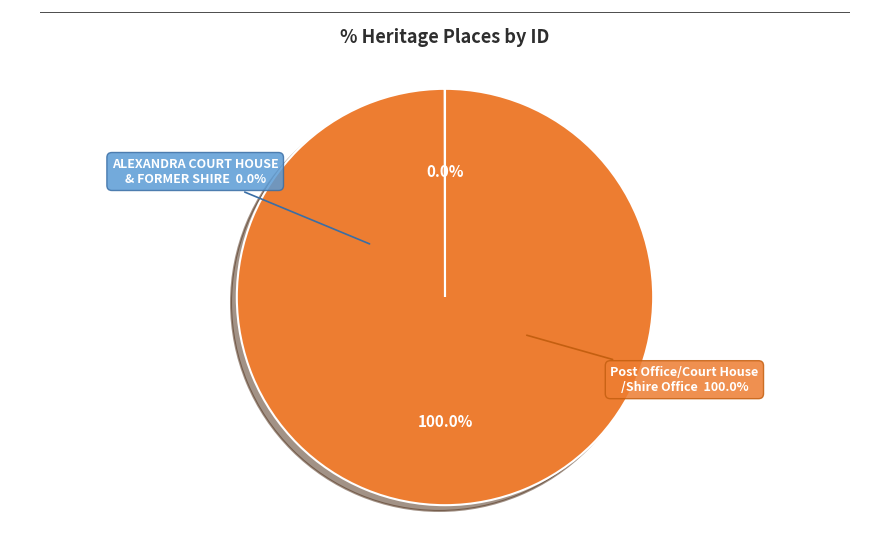

To the nearest percent, what is the average slice percentage?

50%